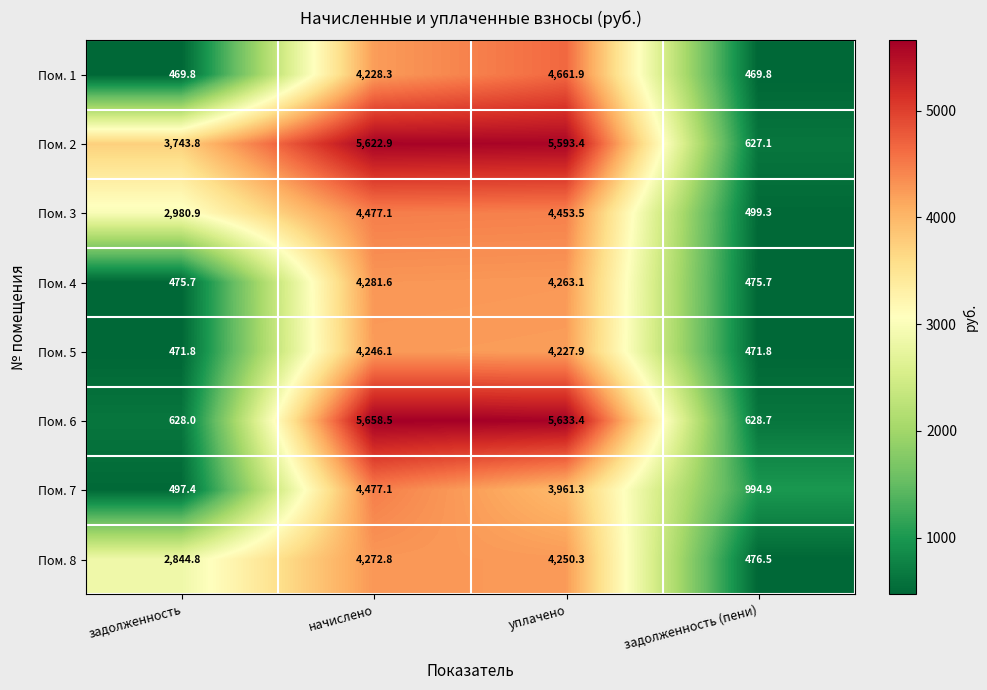

Which series has the largest total across all categories?

Пом. 2